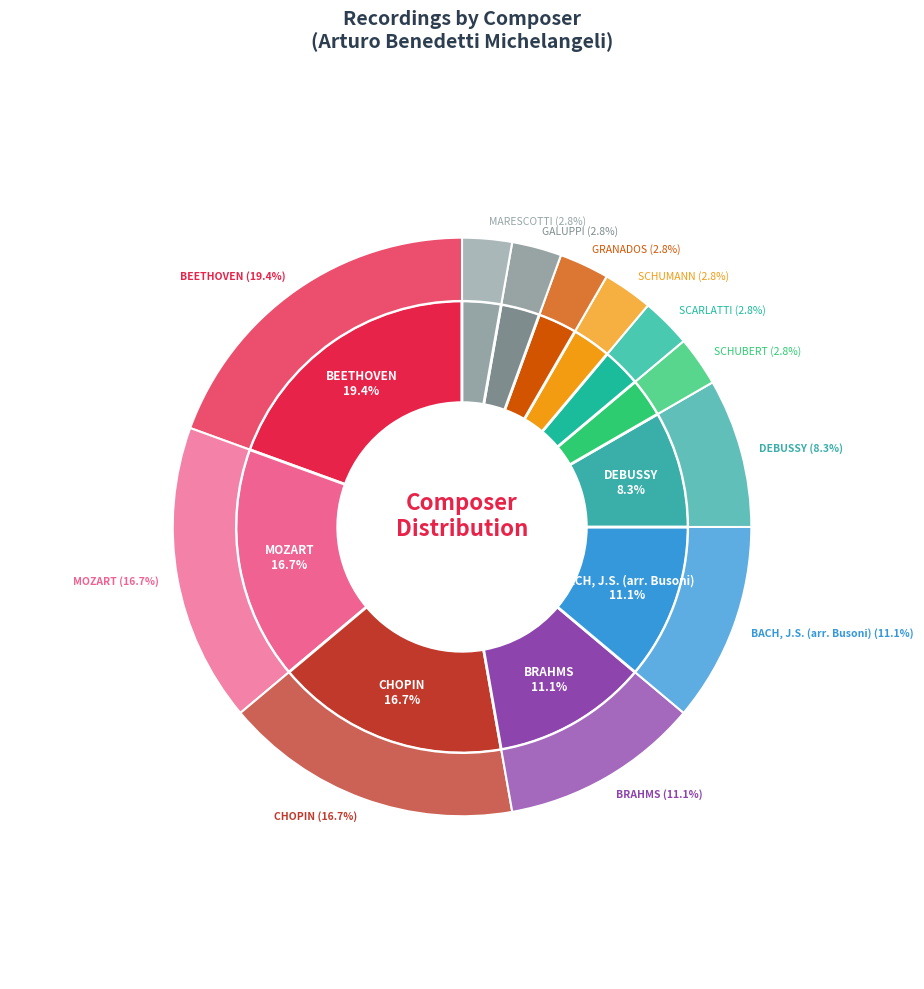

Is BRAHMS the majority of the pie?

No